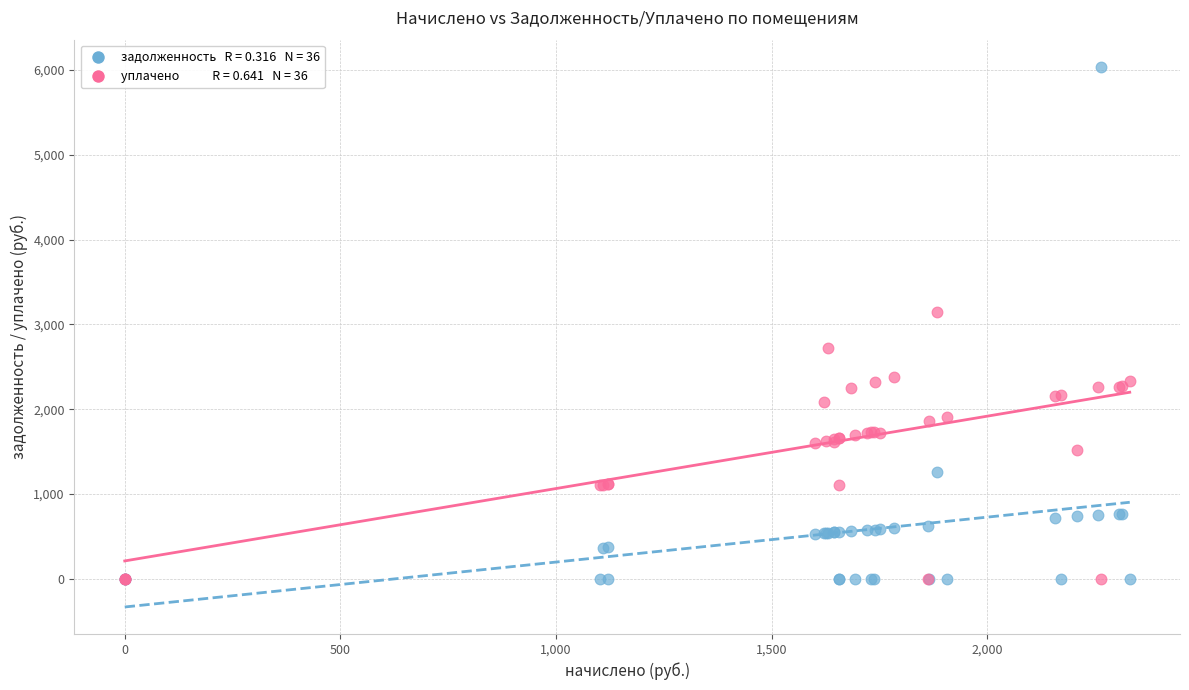

Across all series, what Y value is closest to 3018?

3140.1